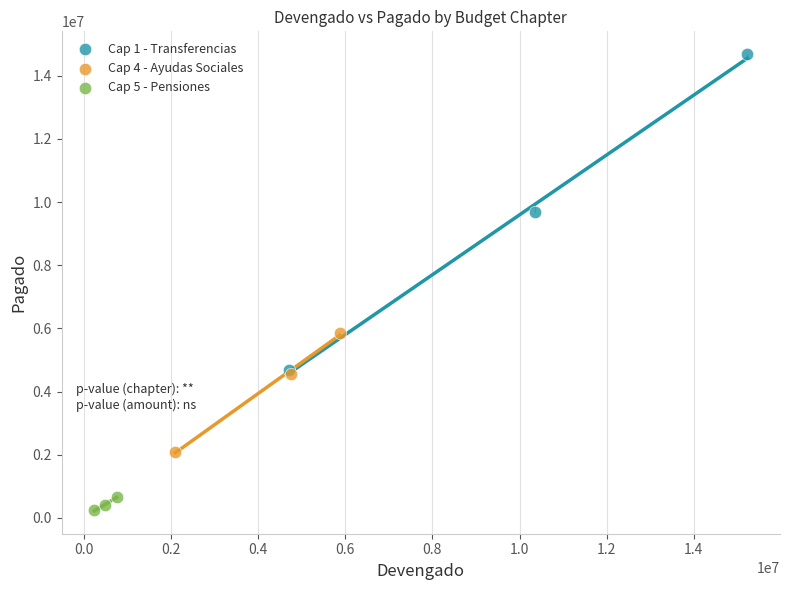

Which series has the widest spread of Y values?

Cap 1 - Transferencias